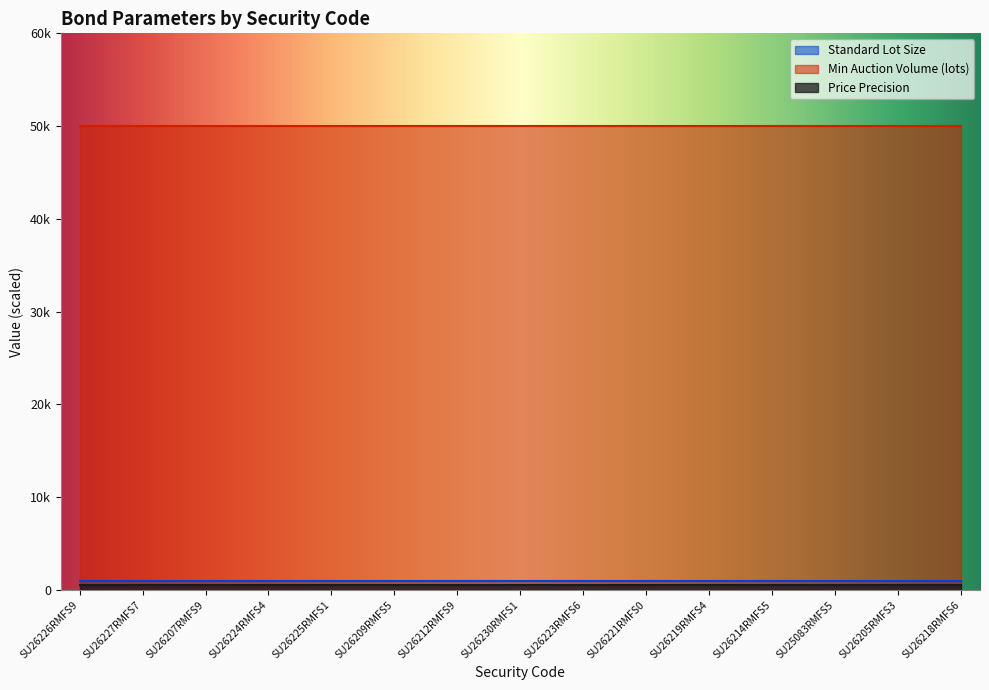

What is the highest value of the Min Auction Volume (lots) series?

50000.0